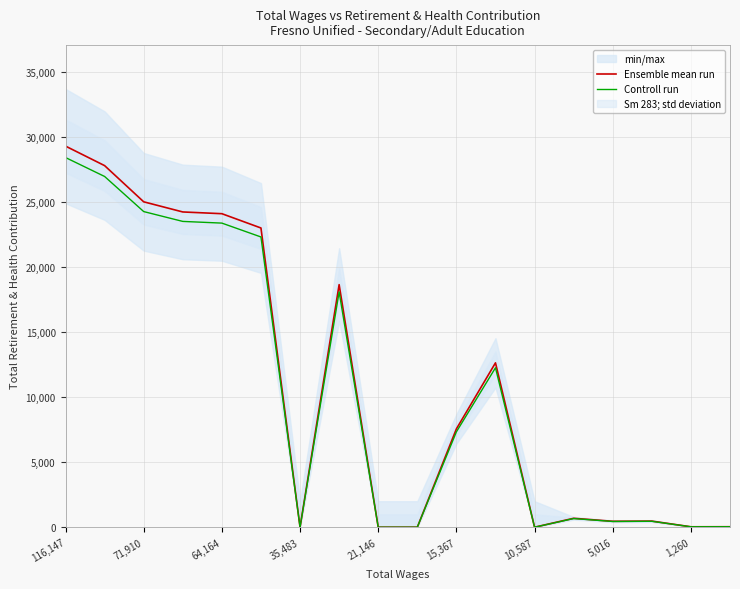

Reading right to left, transcribe all the data shown in this chart.

Ensemble mean run: 37.0	33.0	471.0	456.0	687.0	0.0	12646.0	7565.0	0.0	0.0	18663.0	0.0	23021.0	24121.0	24255.0	25035.0	27819.0	29321.0
Controll run: 35.9	32.0	456.9	442.3	666.4	0.0	12266.6	7338.1	0.0	0.0	18103.1	0.0	22330.4	23397.4	23527.3	24284.0	26984.4	28441.4